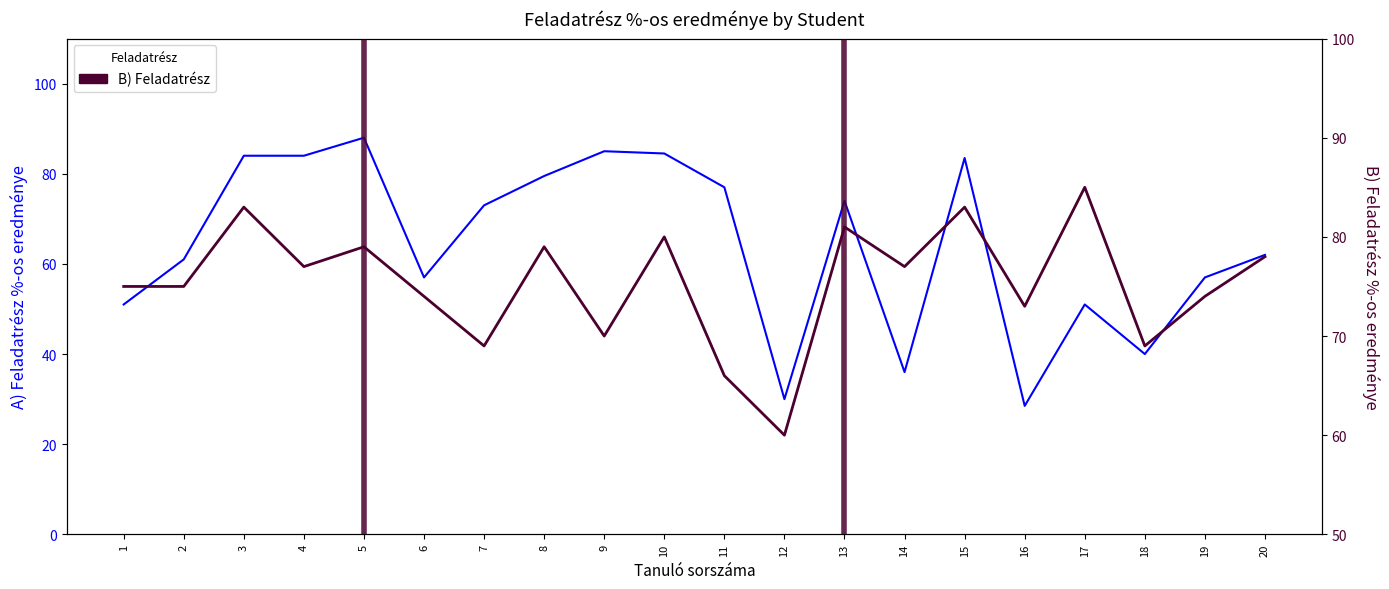

Reading left to right, list all the values displayed in this chart.

A) Feladatrész %-os eredménye: 51.0	61.0	84.0	84.0	88.0	57.0	73.0	79.5	85.0	84.5	77.0	30.0	74.0	36.0	83.5	28.5	51.0	40.0	57.0	62.0
B) Feladatrész %-os eredménye: 75.0	75.0	83.0	77.0	79.0	74.0	69.0	79.0	70.0	80.0	66.0	60.0	81.0	77.0	83.0	73.0	85.0	69.0	74.0	78.0